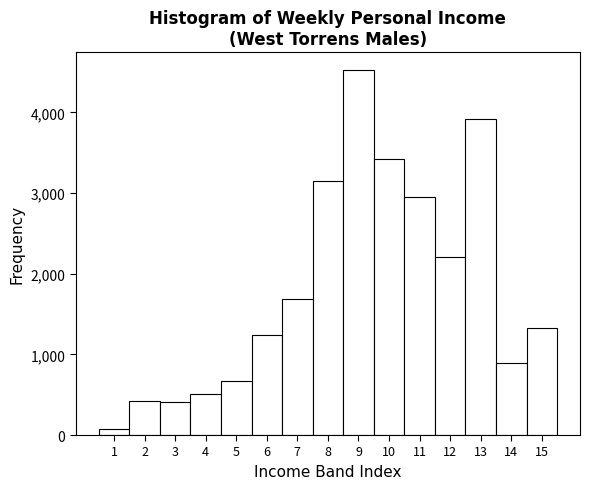

Which range on the x-axis has the tallest bar?

8.5 to 9.5